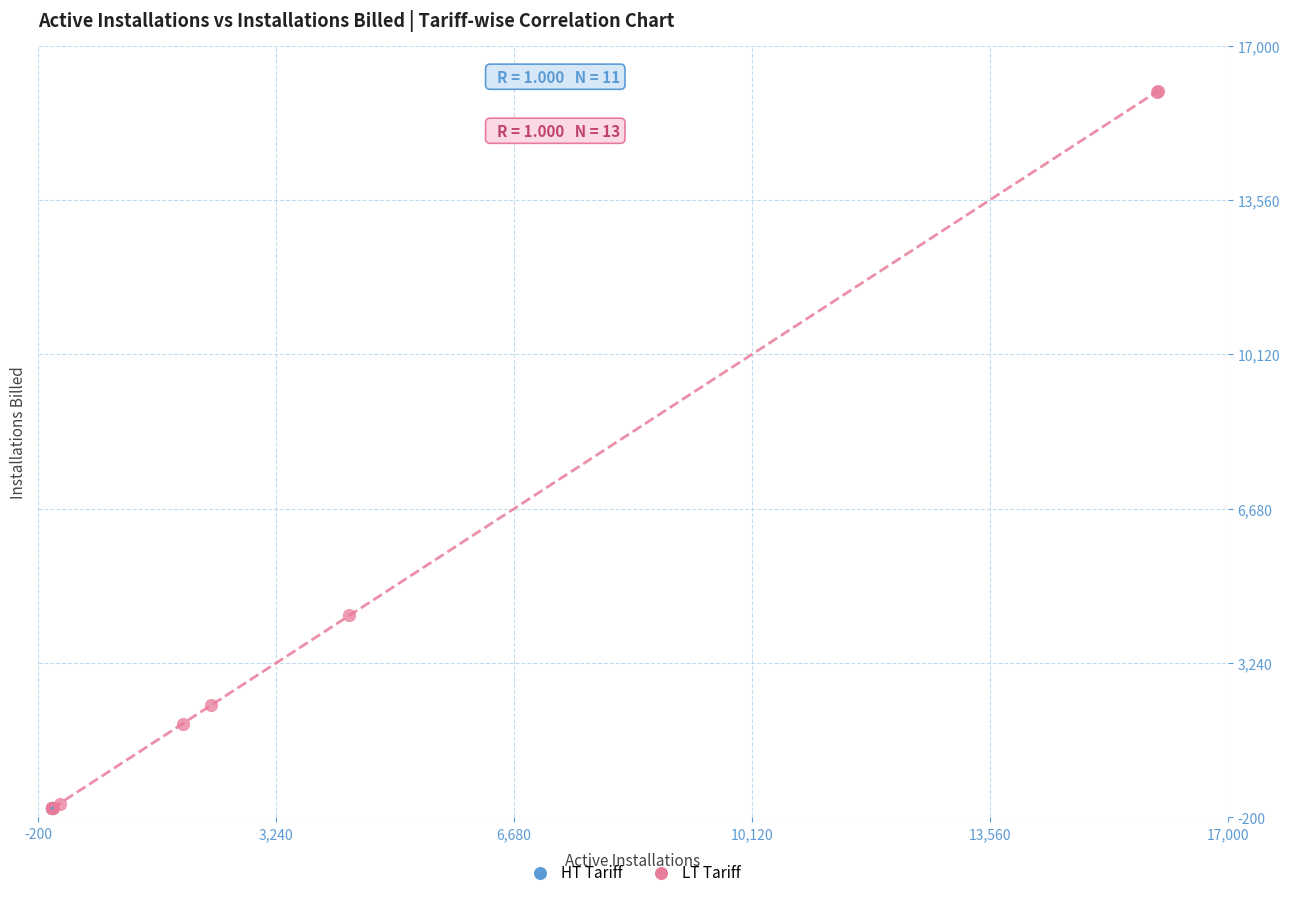

Which series has the largest Y range (max minus min)?

LT Tariff